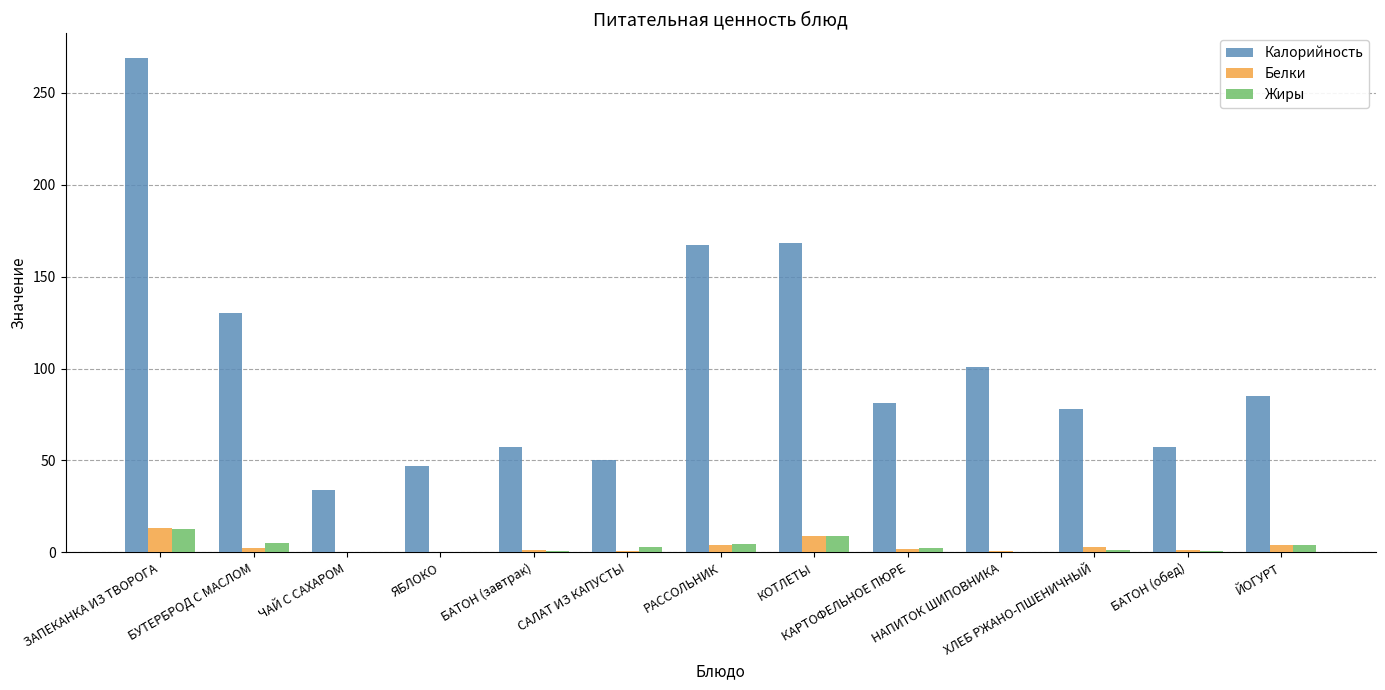

At which category is the sum across all series the highest?

ЗАПЕКАНКА ИЗ ТВОРОГА